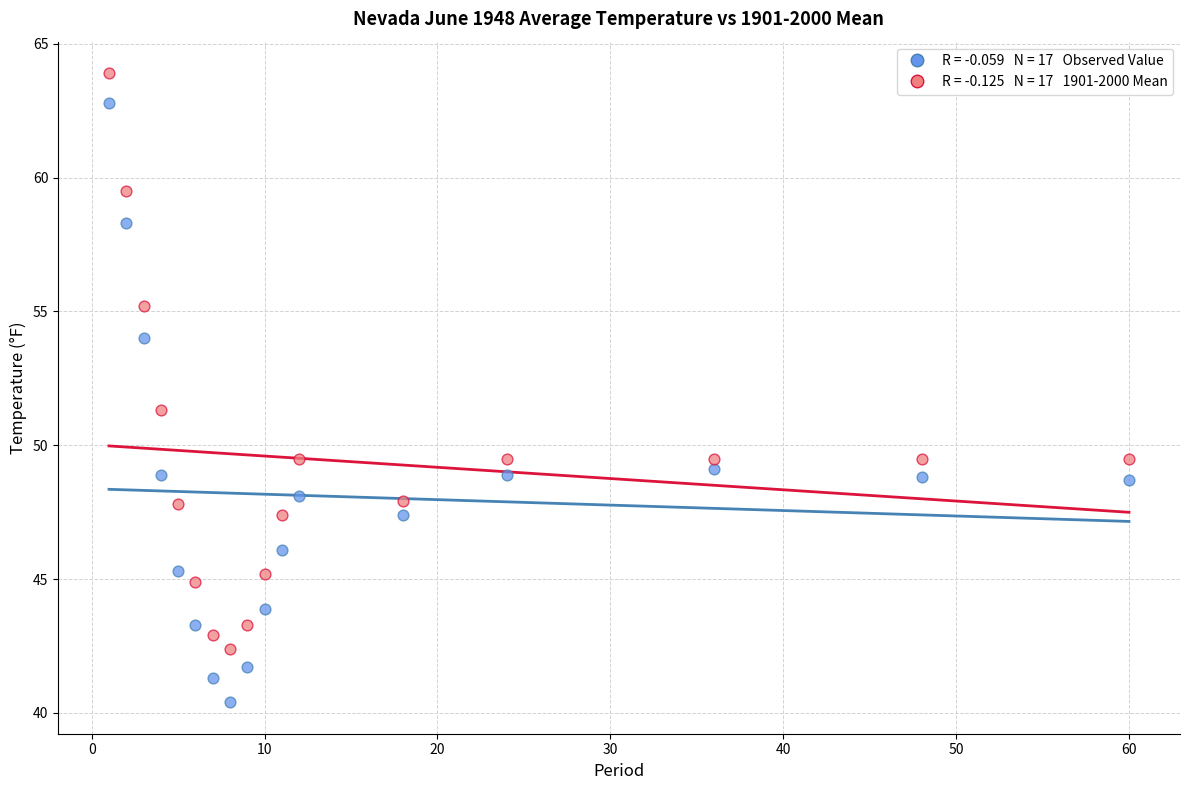

Across all series, what Y value is closest to 52?

51.3